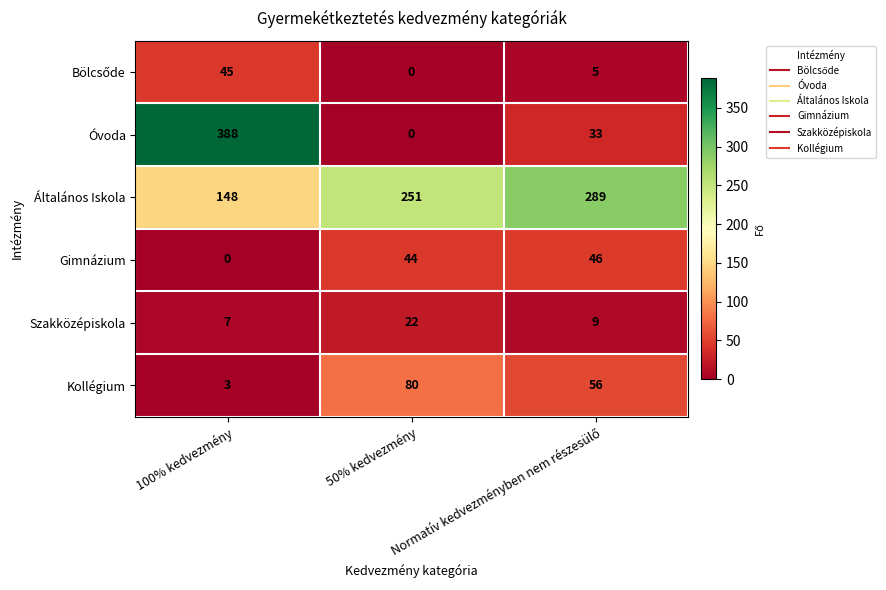

How many Általános Iskola values are between 148 and 289?

3